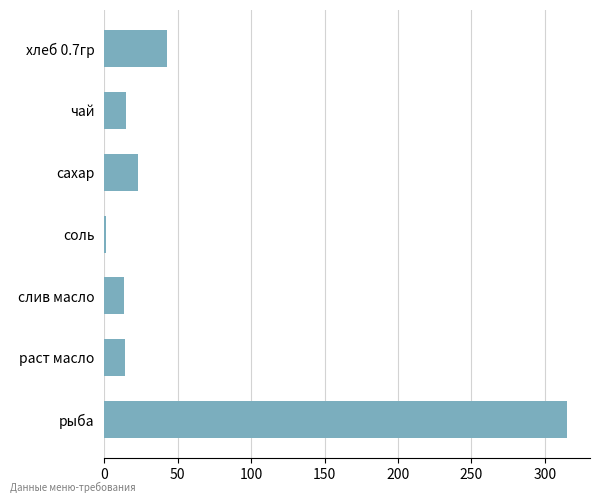

Count the number of data series in this chart.

1